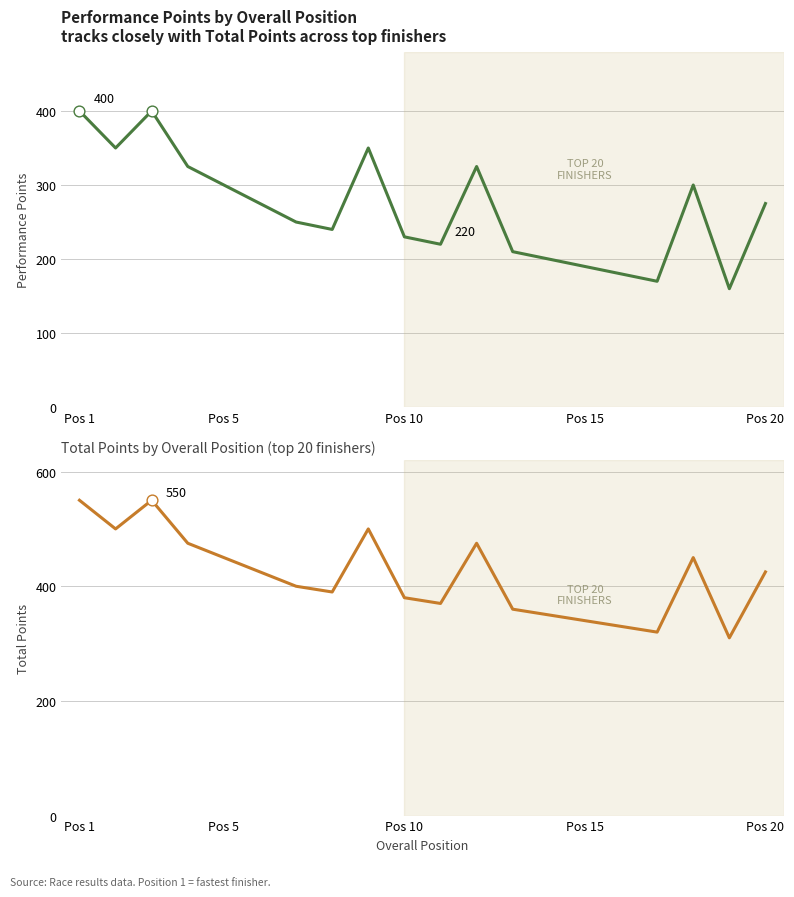

Which series contains the lowest Y value?

Performance Points